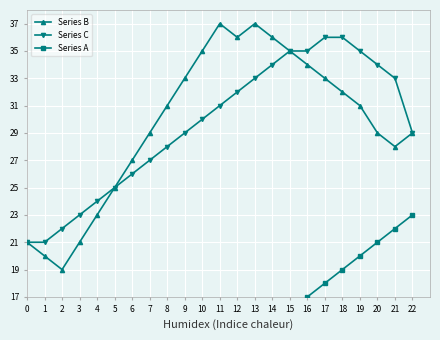

True or false: Series A and Series C intersect in this chart.

False